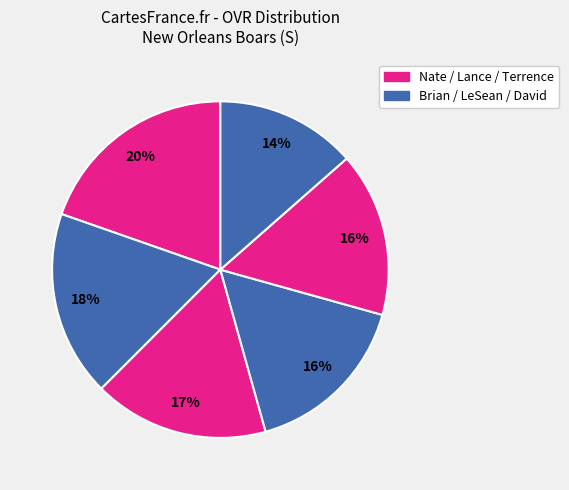

Which slice is the largest?

Nate